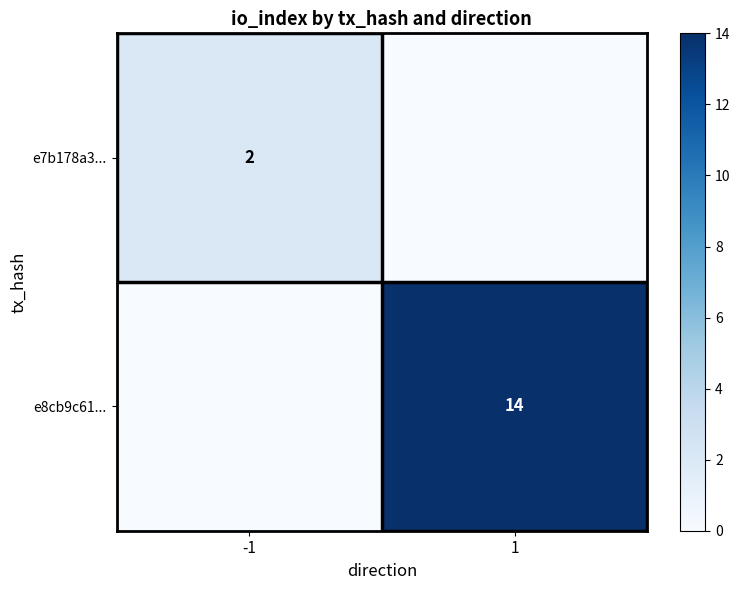

The e7b178a3... series shows 1 at -1. True or false?

False